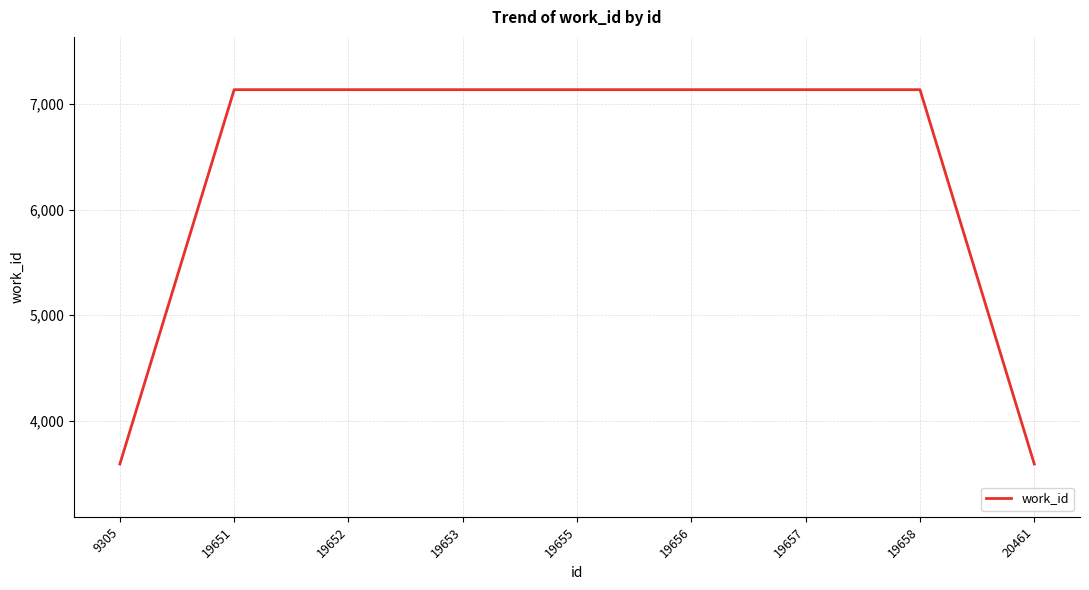

What is the maximum value shown in the chart?

7137